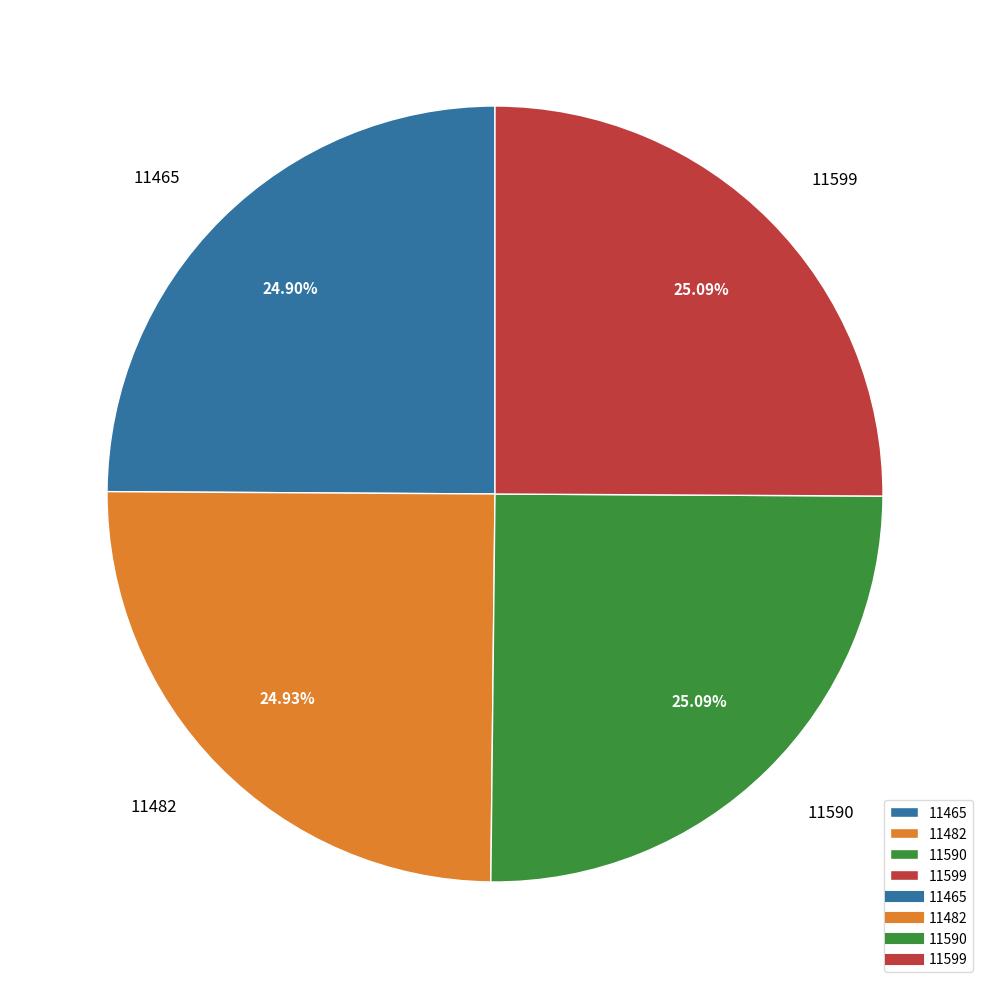

Approximately how many times larger is the value at 11590 compared to 11482?

1.0